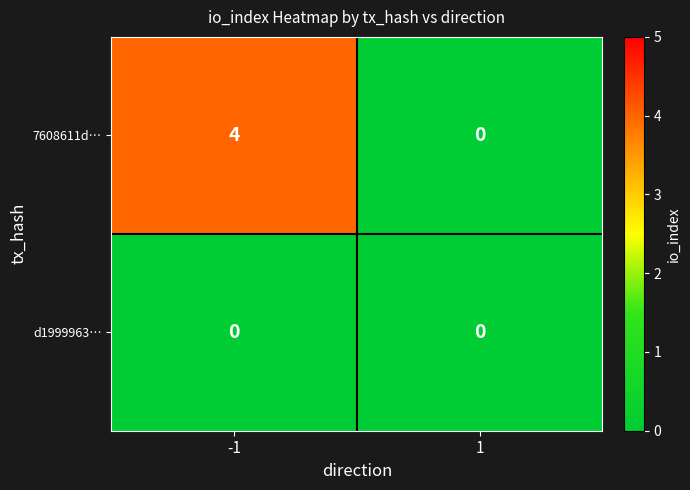

Reading right to left, what are all the values shown in this chart?

7608611d…: 0	4
d1999963…: 0	0